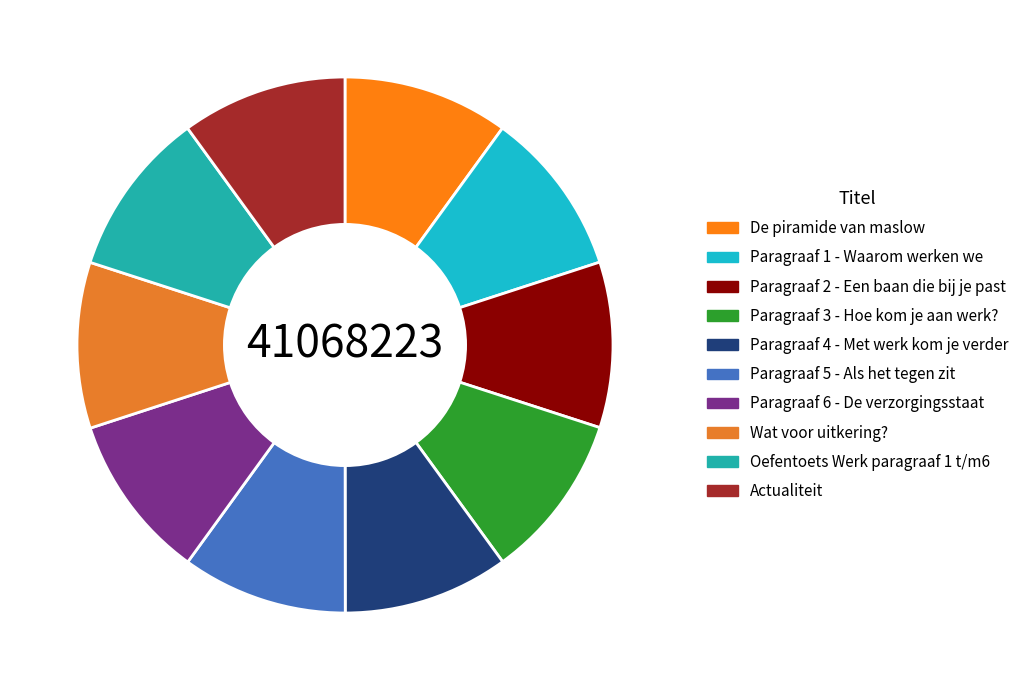

Approximately how many times larger is the value at Actualiteit compared to Paragraaf 6 - De verzorgingsstaat?

1.0